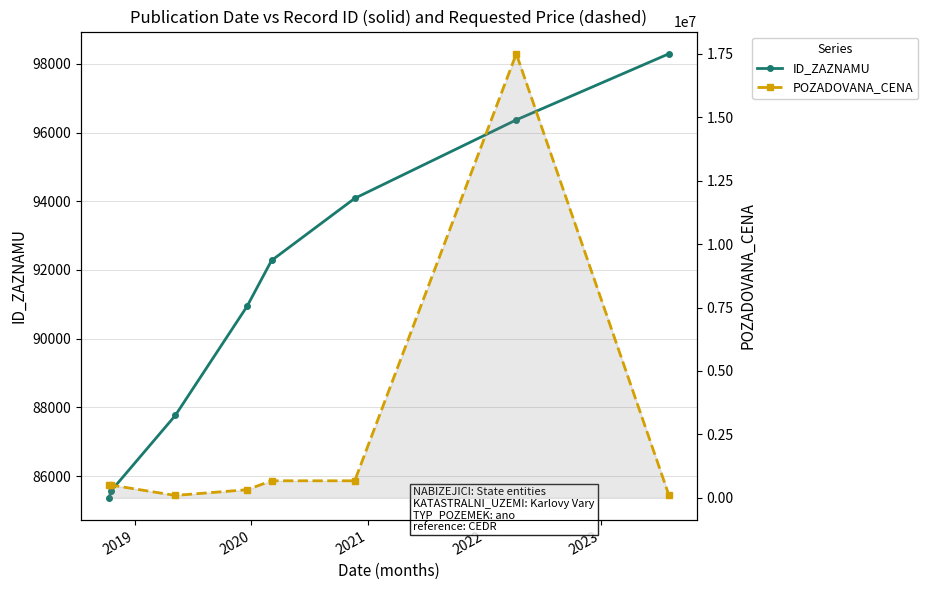

True or false: ID_ZAZNAMU has more than 1 interior local peaks.

False